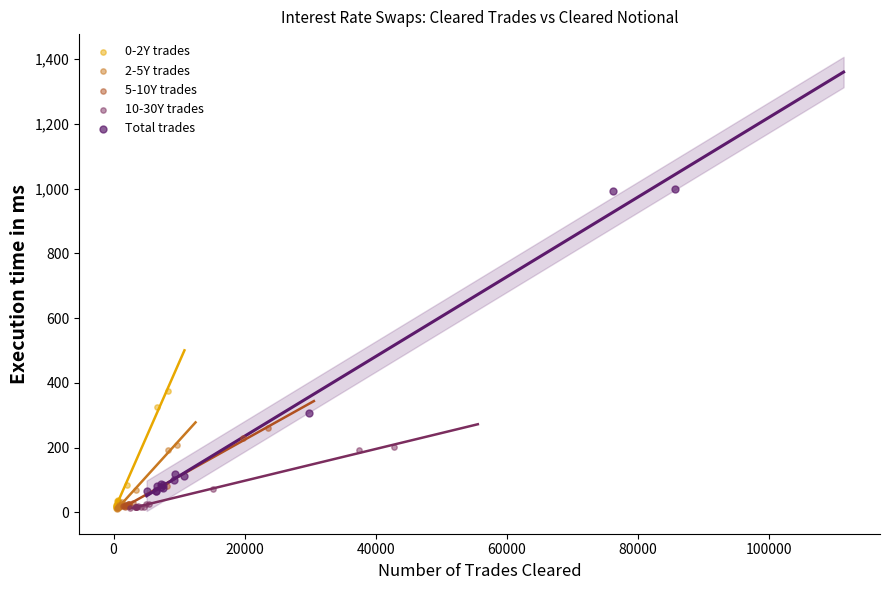

Which series has the widest spread of Y values?

Total trades